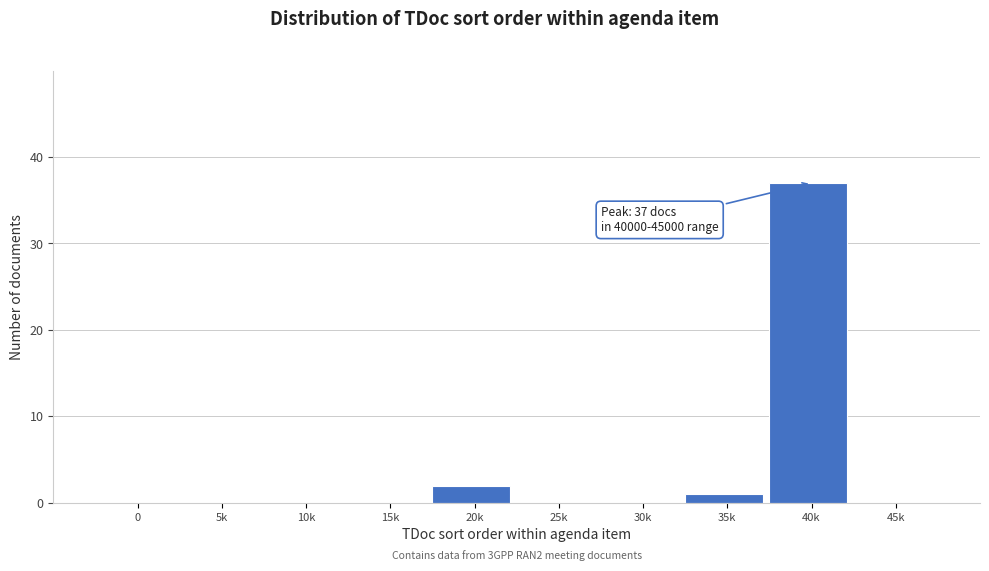

Reading left to right, extract all data points from this chart.

0=0	5k=0	10k=0	15k=0	20k=2	25k=0	30k=0	35k=1	40k=37	45k=0